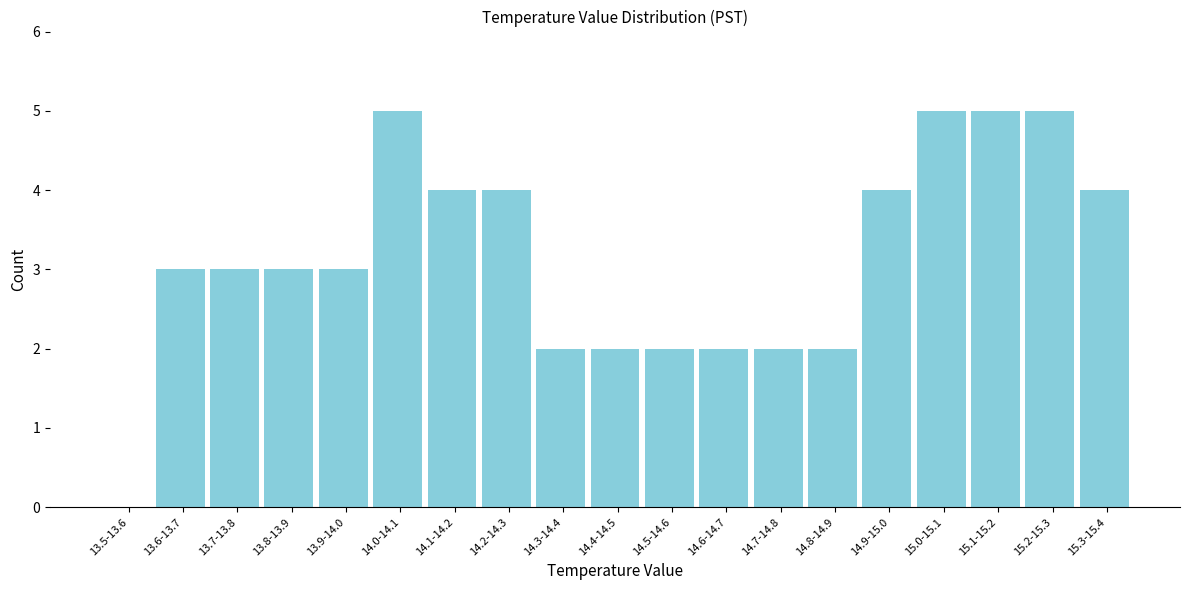

Reading left to right, transcribe all the data shown in this chart.

13.5-13.6=0	13.6-13.7=3	13.7-13.8=3	13.8-13.9=3	13.9-14.0=3	14.0-14.1=5	14.1-14.2=4	14.2-14.3=4	14.3-14.4=2	14.4-14.5=2	14.5-14.6=2	14.6-14.7=2	14.7-14.8=2	14.8-14.9=2	14.9-15.0=4	15.0-15.1=5	15.1-15.2=5	15.2-15.3=5	15.3-15.4=4